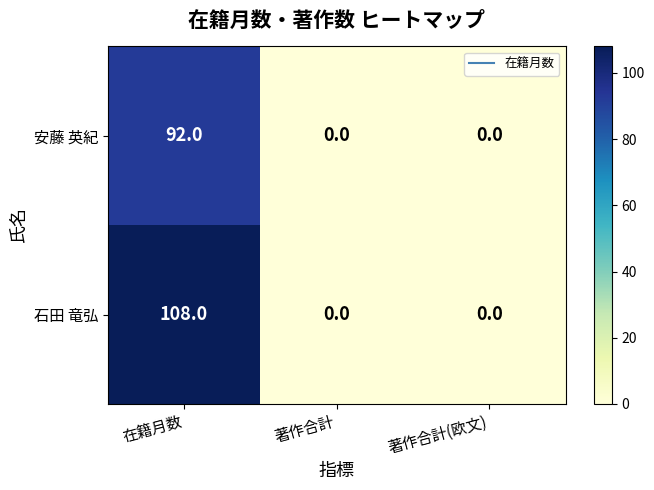

How many values in 安藤 英紀 are above zero?

1